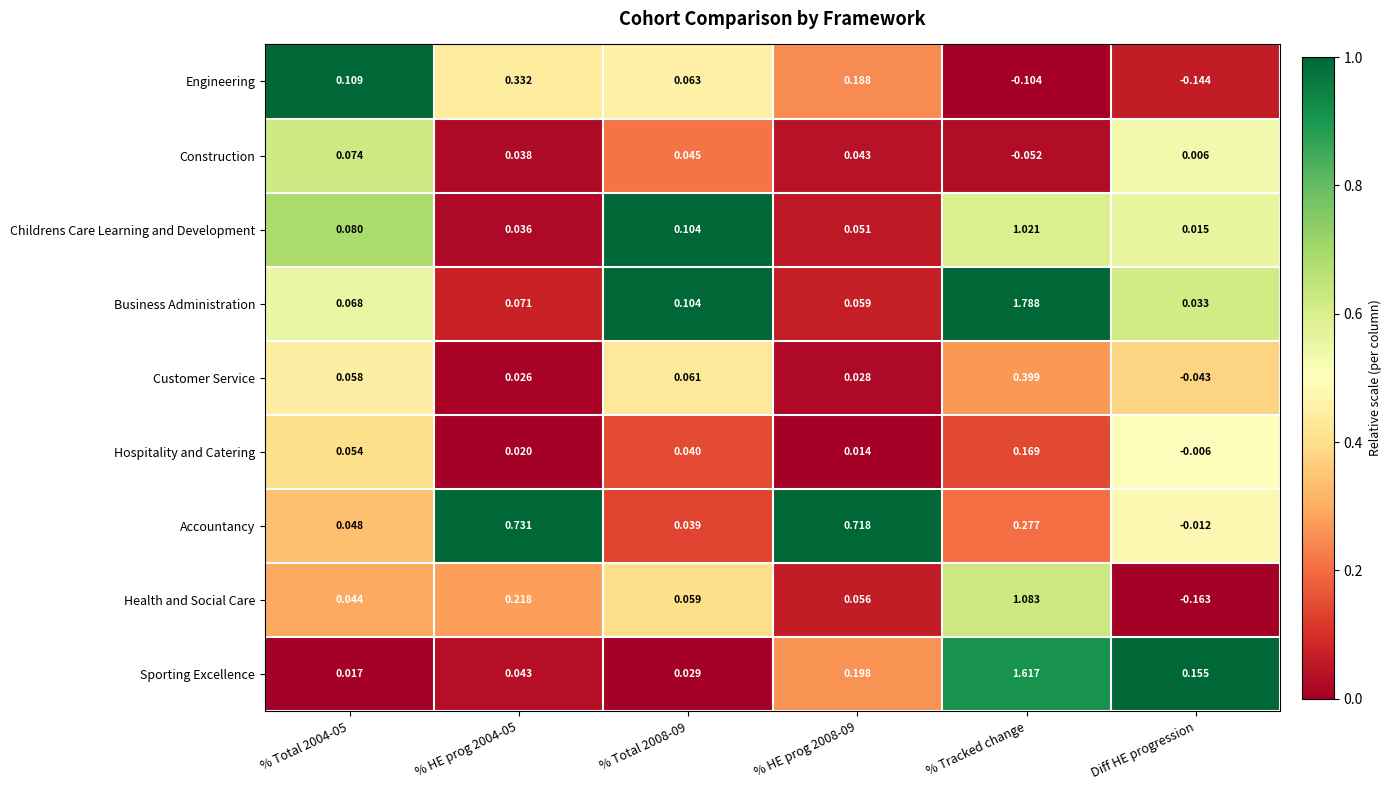

Which series changed the most between % HE prog 2004-05 and % Total 2008-09?

Accountancy